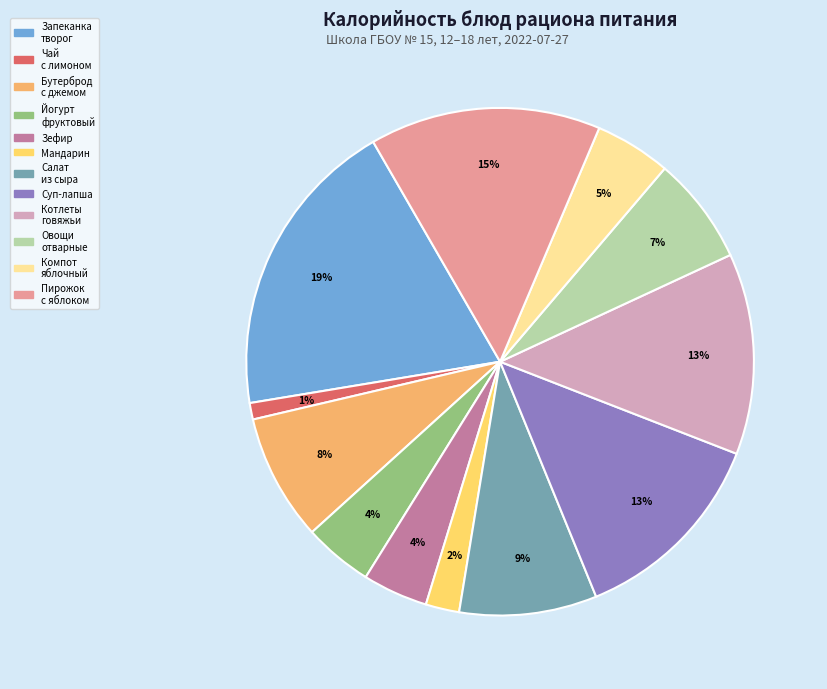

To the nearest percent, what is the difference between the largest and smallest slice percentages?

18%